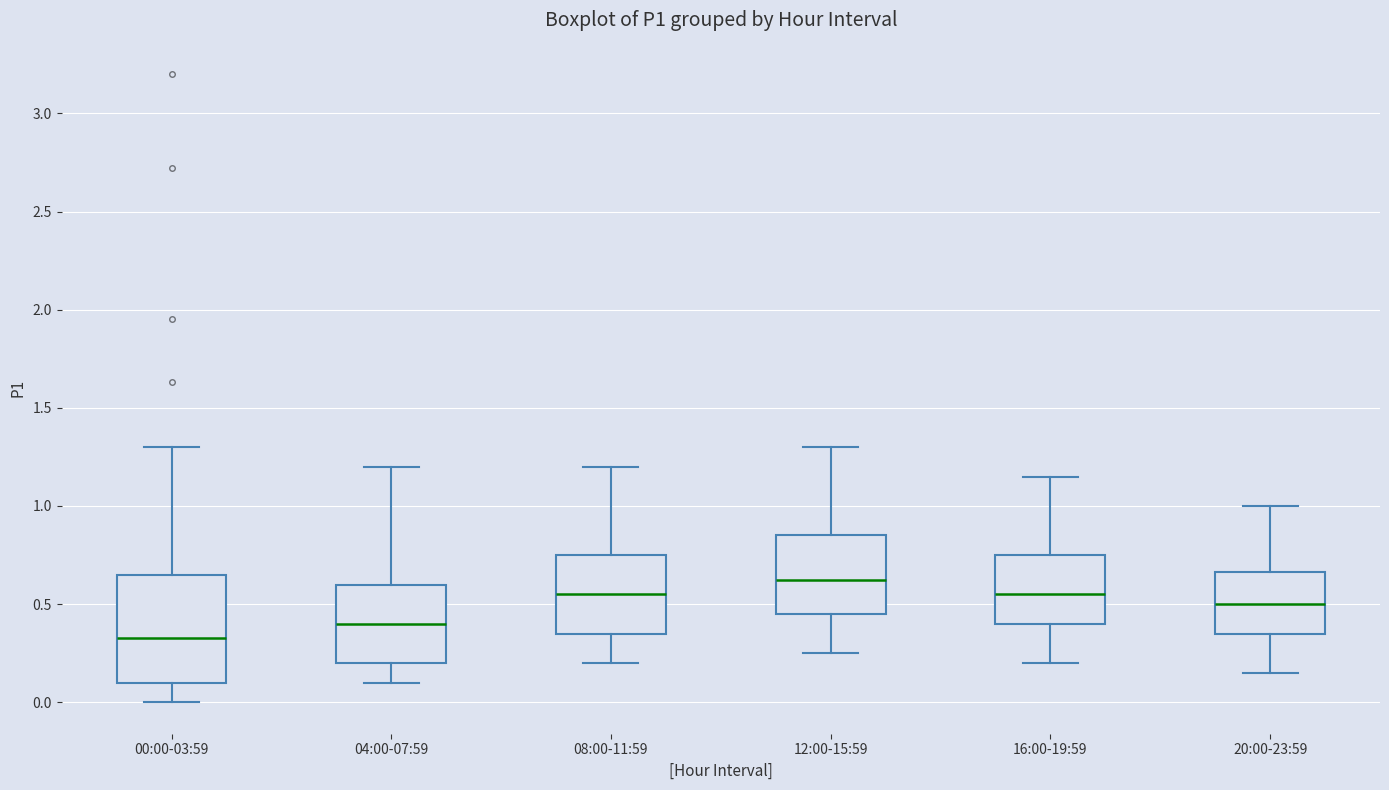

Which box has the lowest median line?

00:00-03:59